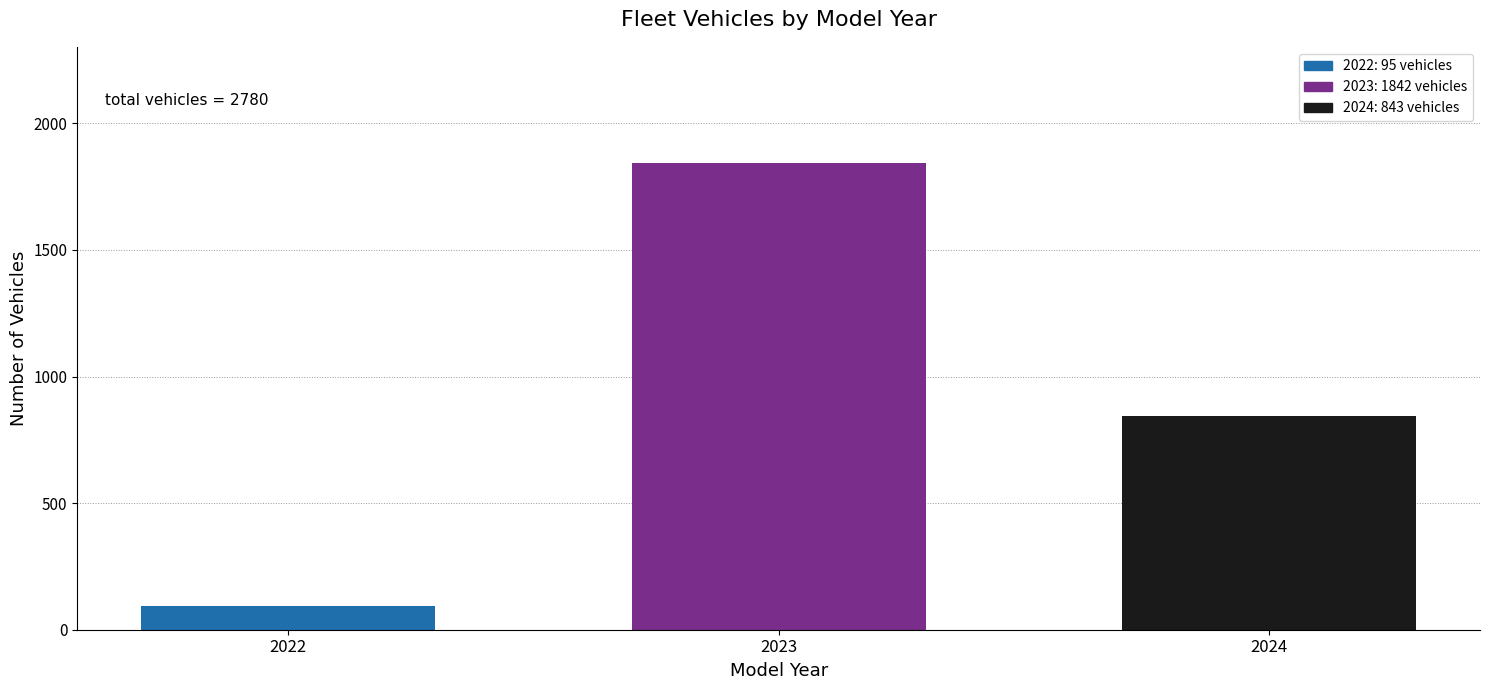

Reading right to left, what are all the values shown in this chart?

843	1842	95